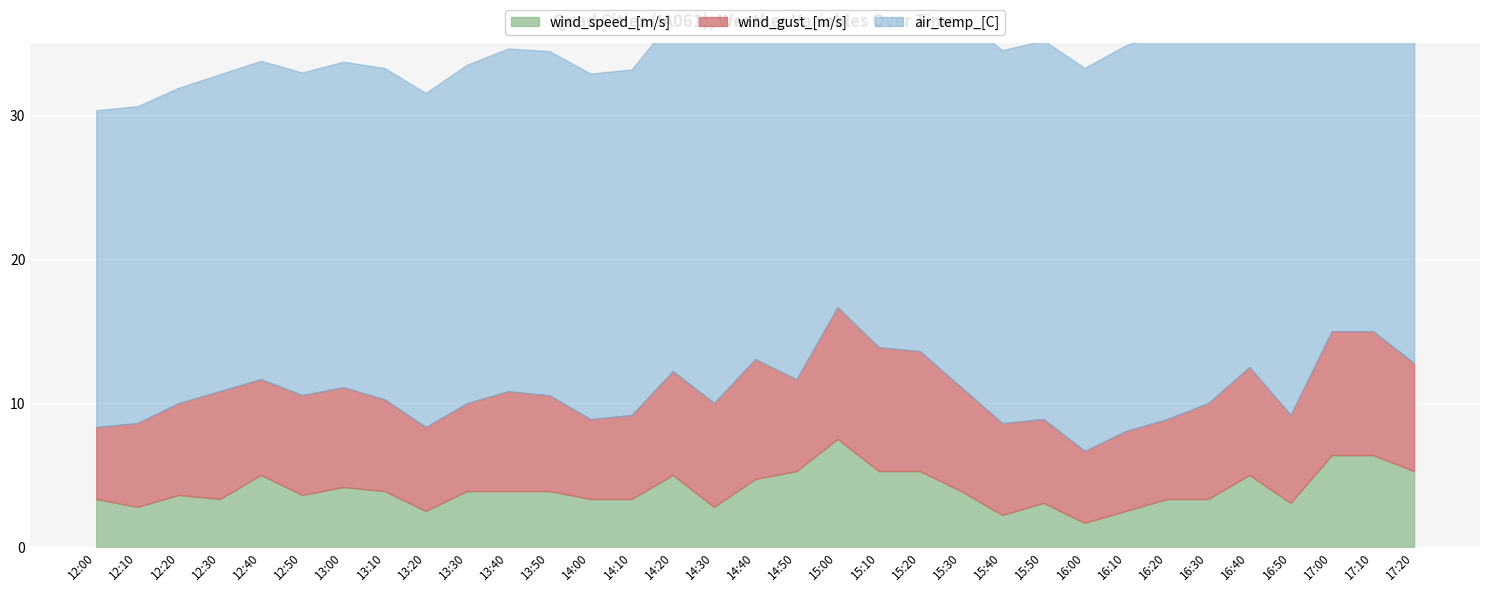

What is the sum of the wind_speed_[m/s] values at 17:00 and 14:30?

9.2